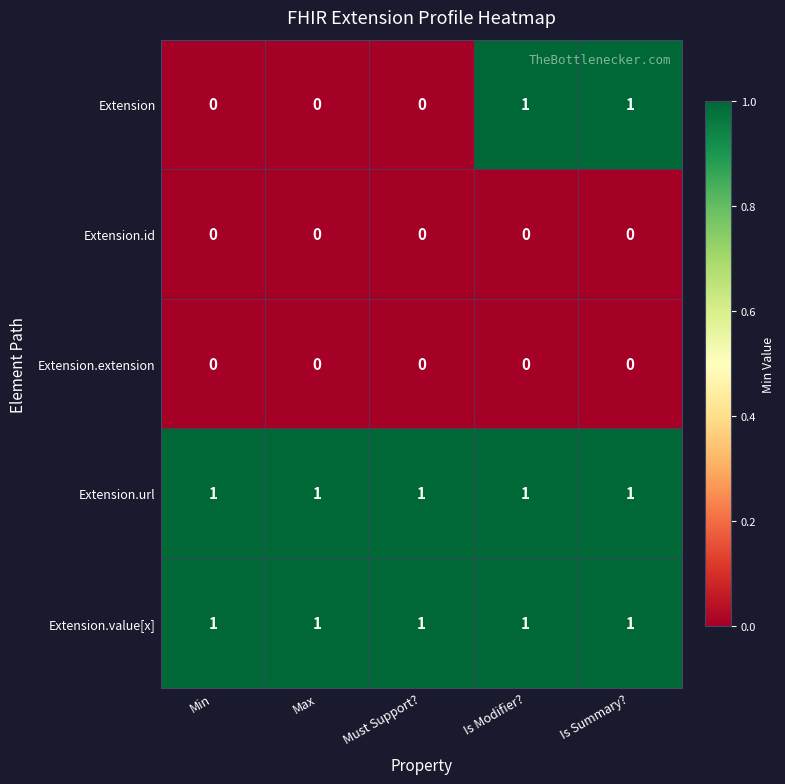

Which series changed the most between Max and Is Summary??

Extension